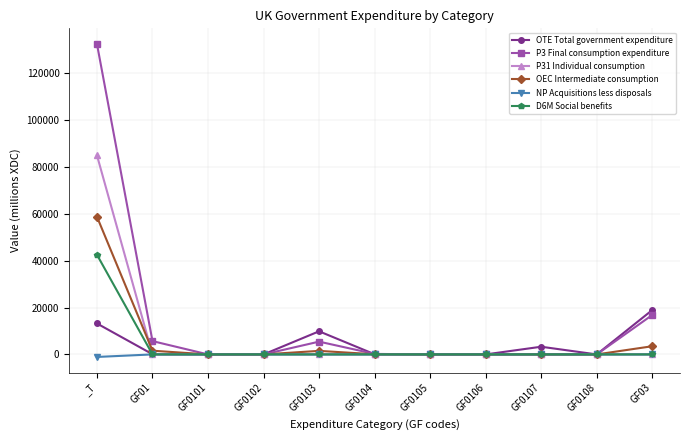

Is the value of P3 Final consumption expenditure at _T greater than the value of P31 Individual consumption at GF0107?

Yes